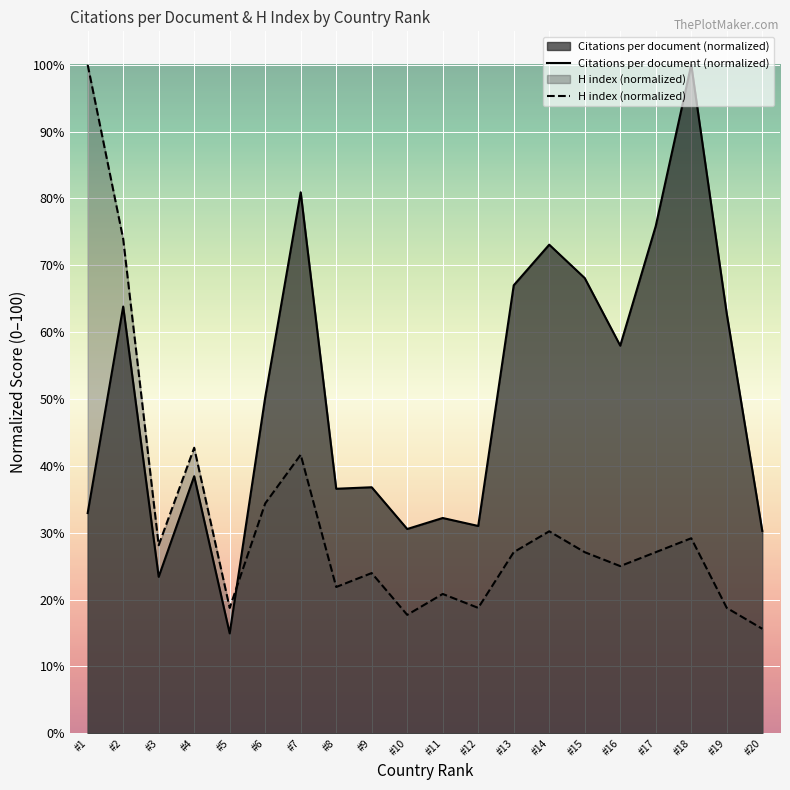

What is the difference between the highest and lowest values at #16?

33.0